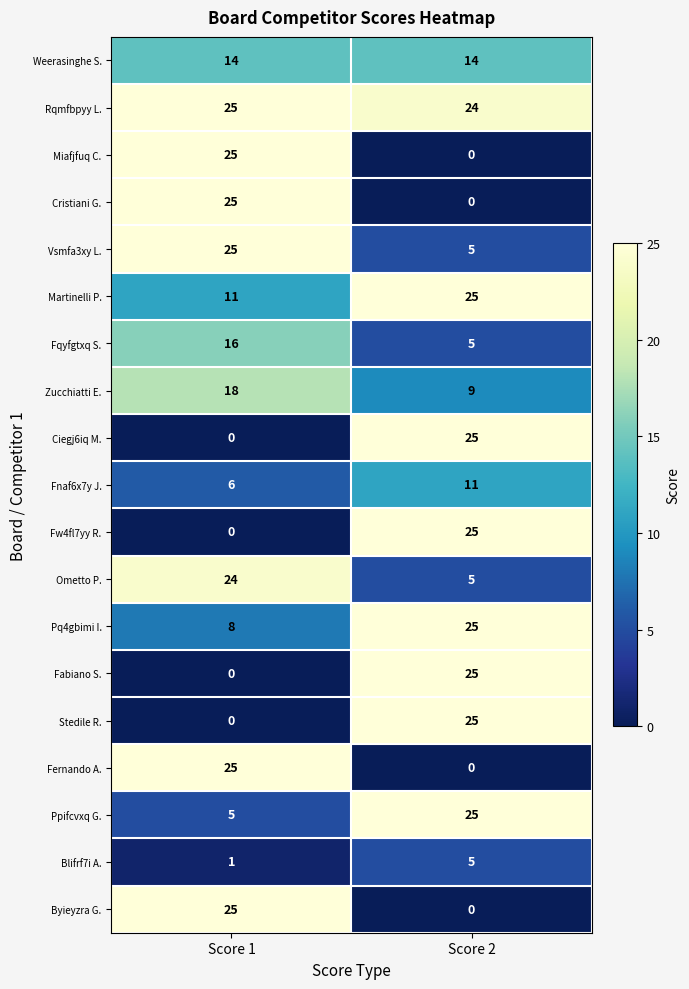

How many categories are shown in the chart?

2